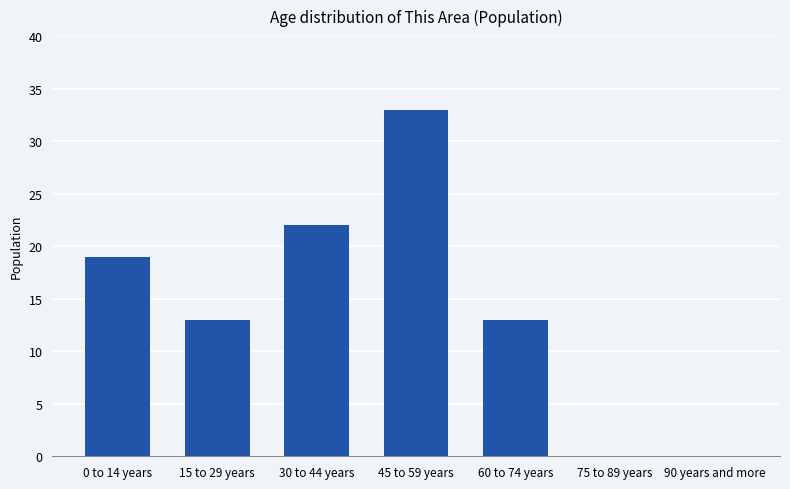

What is the greatest value displayed?

33